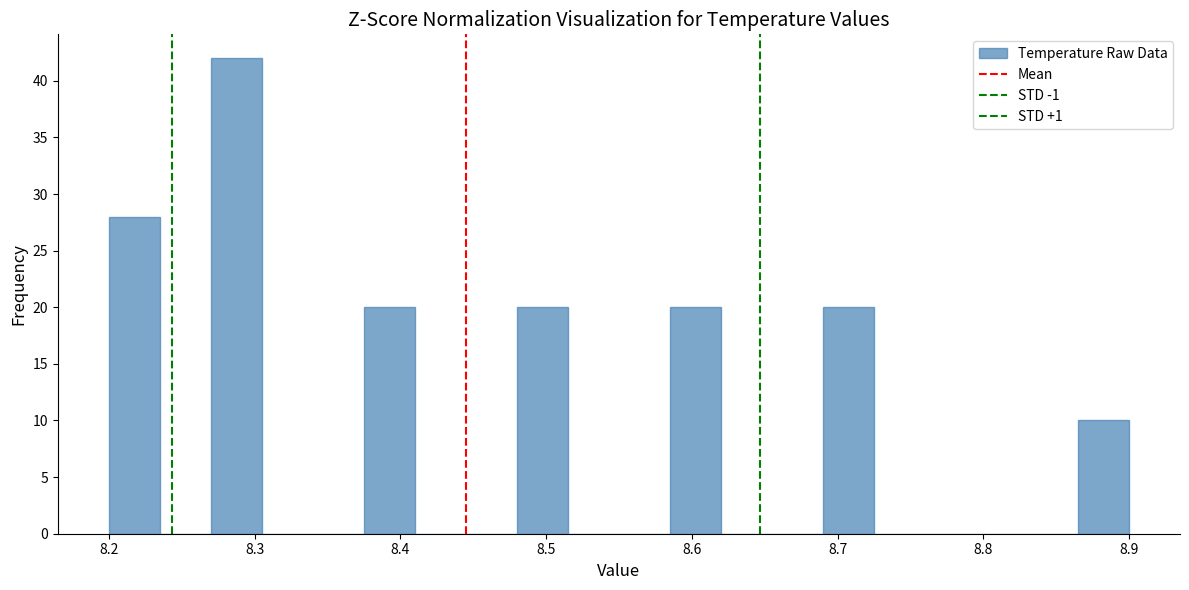

Around what value on the x-axis is the tallest bar? Give the approximate position of its centre, as read against the axis.

8.29